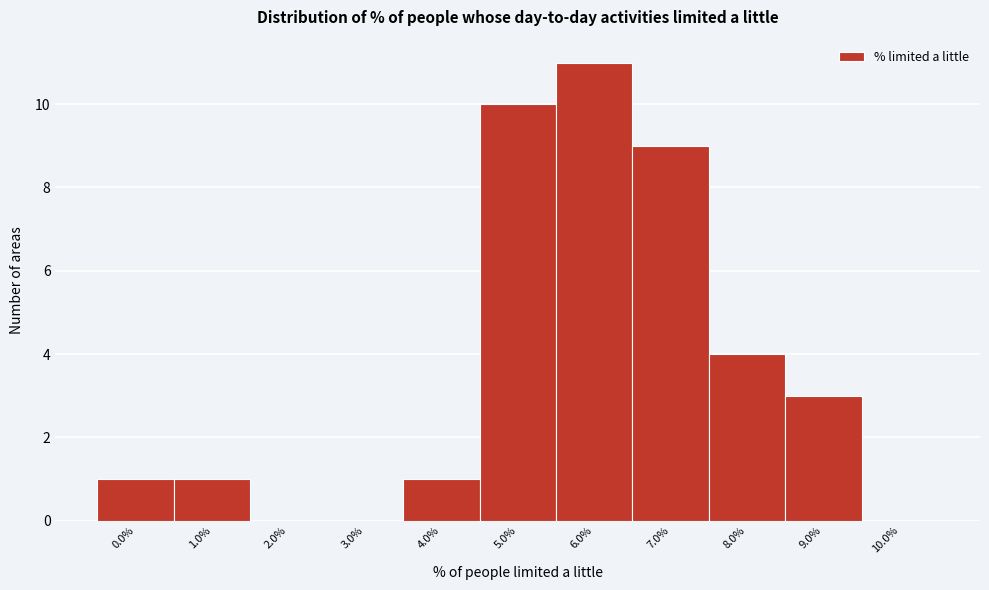

Reading left to right, transcribe all the data shown in this chart.

0.0%=1	1.0%=1	2.0%=0	3.0%=0	4.0%=1	5.0%=10	6.0%=11	7.0%=9	8.0%=4	9.0%=3	10.0%=0